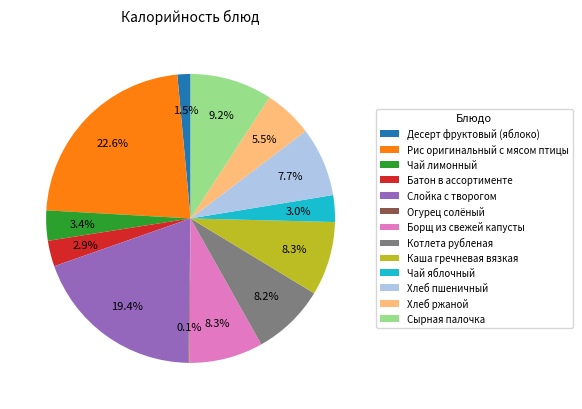

Is Чай яблочный the majority of the pie?

No